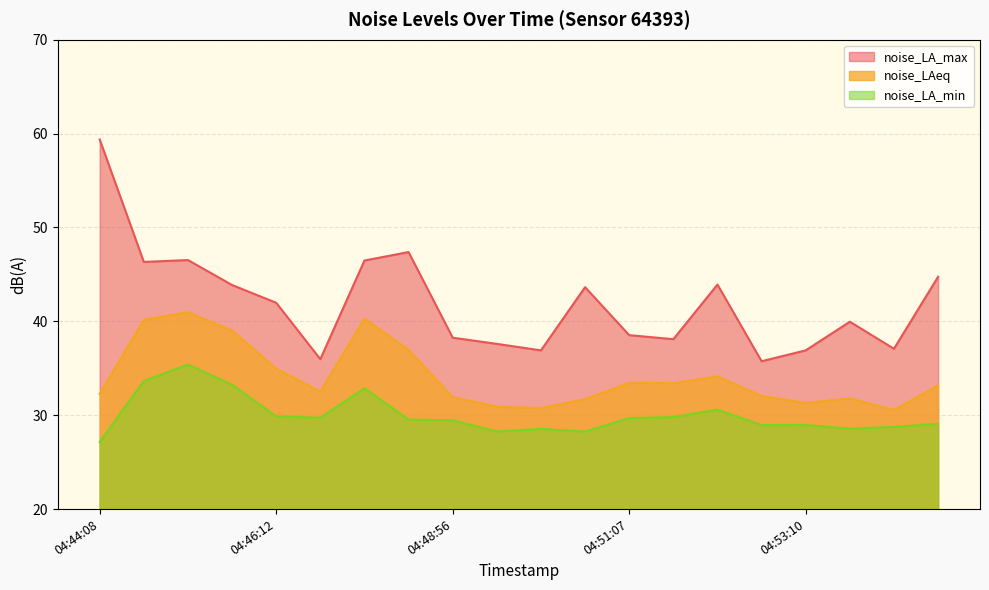

What is the value of the noise_LA_min point at the 11th from the left?

28.6